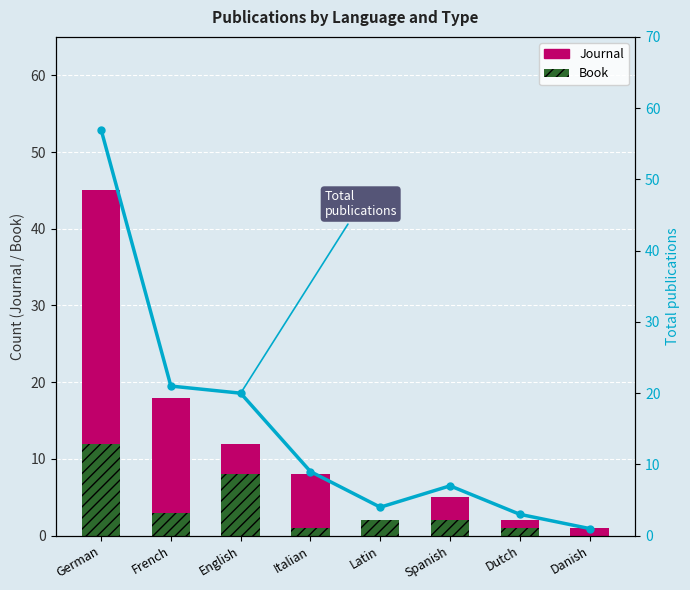

How many data points in Total are above 9?

3